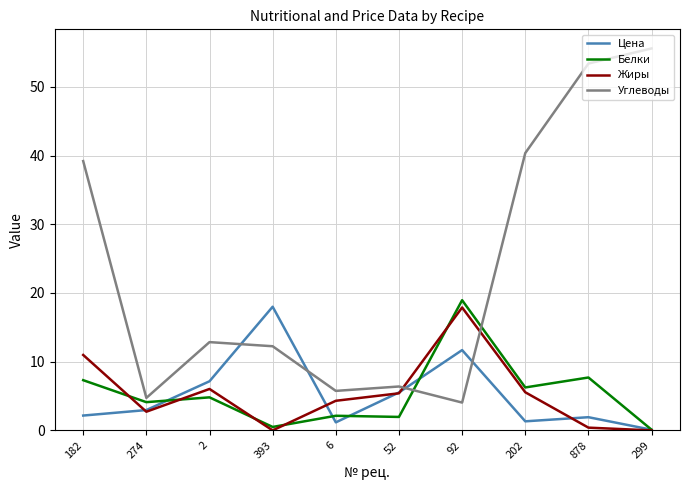

Is the value of Углеводы at 202 greater than the value of Цена at 878?

Yes